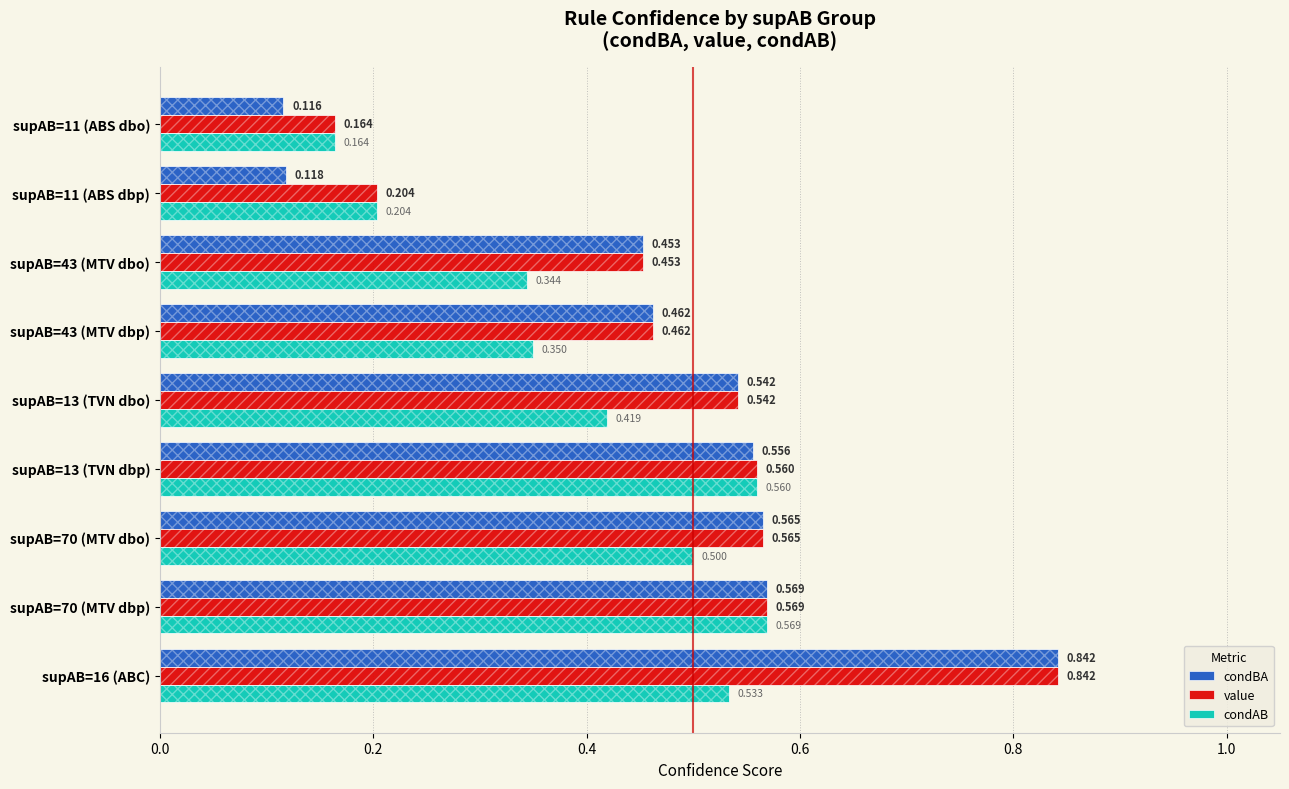

What are all the series names shown in the legend?

condBA, value, condAB